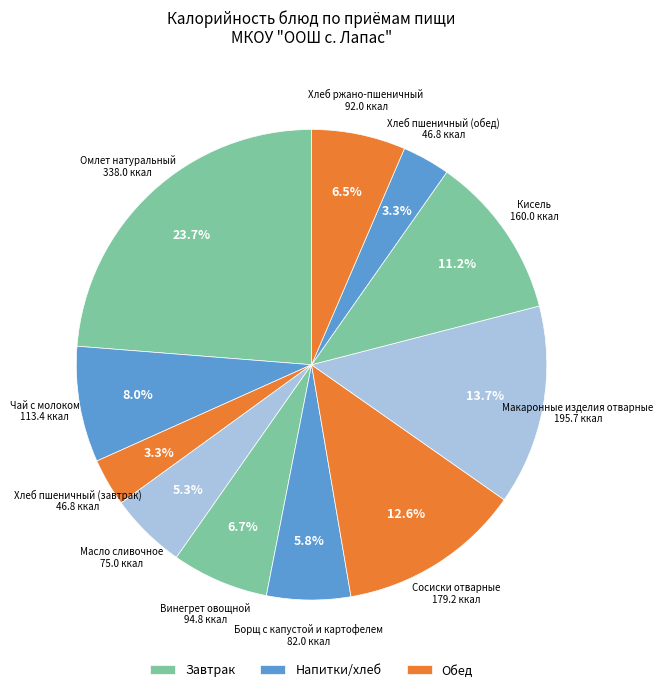

Rank the categories by value from lowest to highest.

Хлеб пшеничный (завтрак), Хлеб пшеничный (обед), Масло сливочное, Борщ с капустой и картофелем, Хлеб ржано-пшеничный, Винегрет овощной, Чай с молоком, Кисель, Сосиски отварные, Макаронные изделия отварные, Омлет натуральный